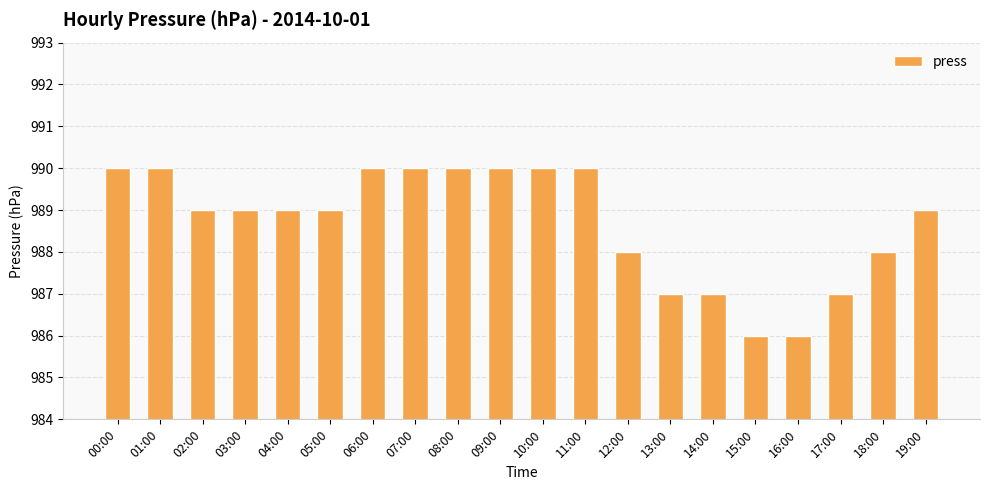

What is the label of the 9th bar from the right?

11:00